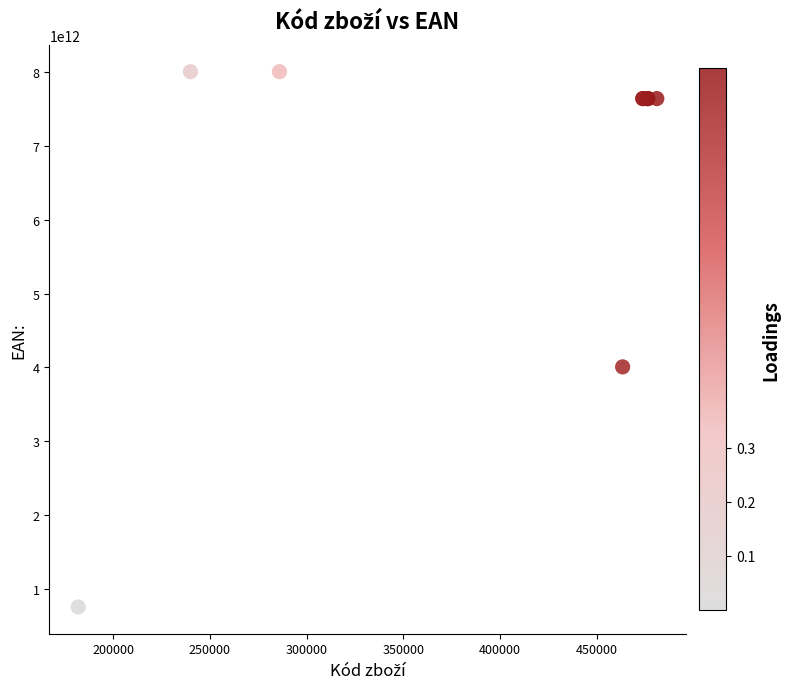

What Y value in the scatter plot is closest to 4379515465424?

4006387053697